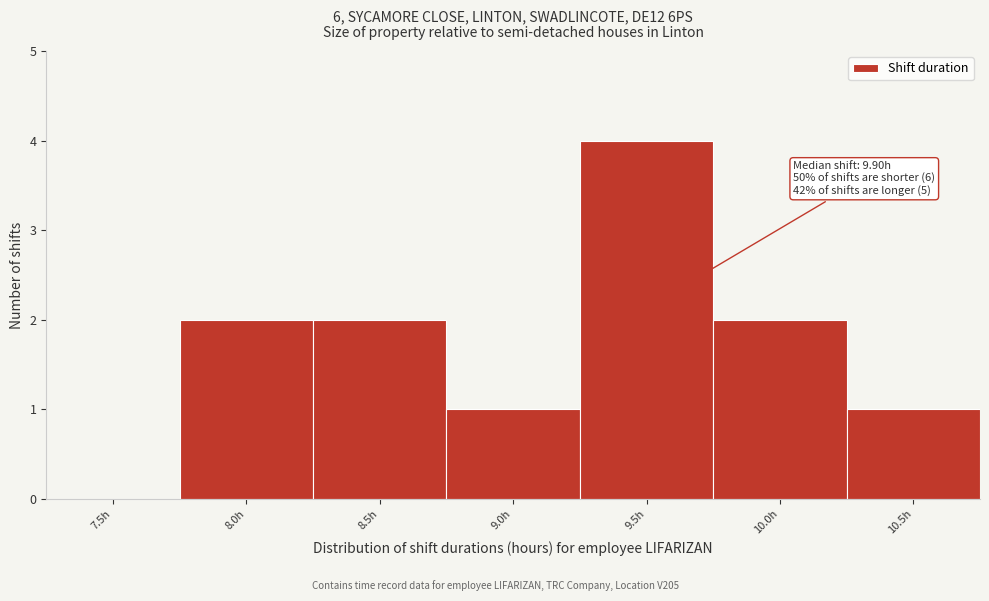

Reading left to right, transcribe all the data shown in this chart.

7.5h=0	8.0h=2	8.5h=2	9.0h=1	9.5h=4	10.0h=2	10.5h=1